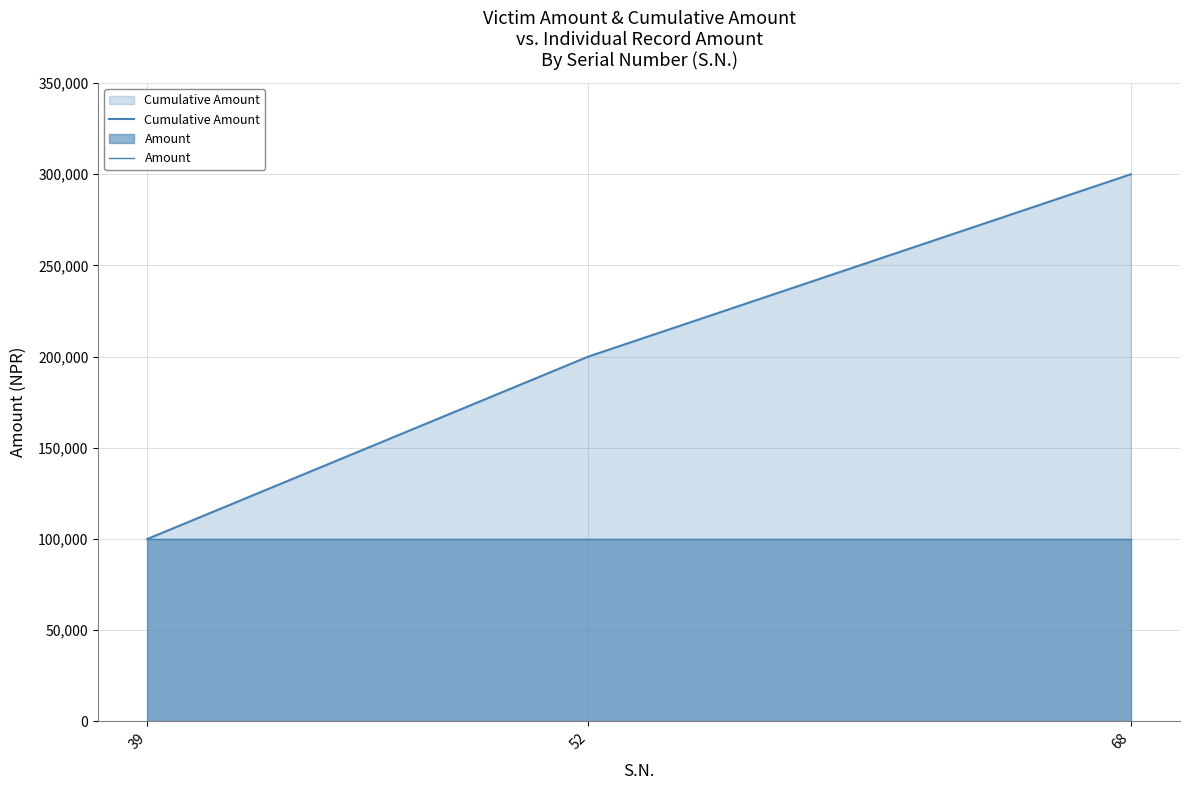

At which label is Amount closest to 100000?

39